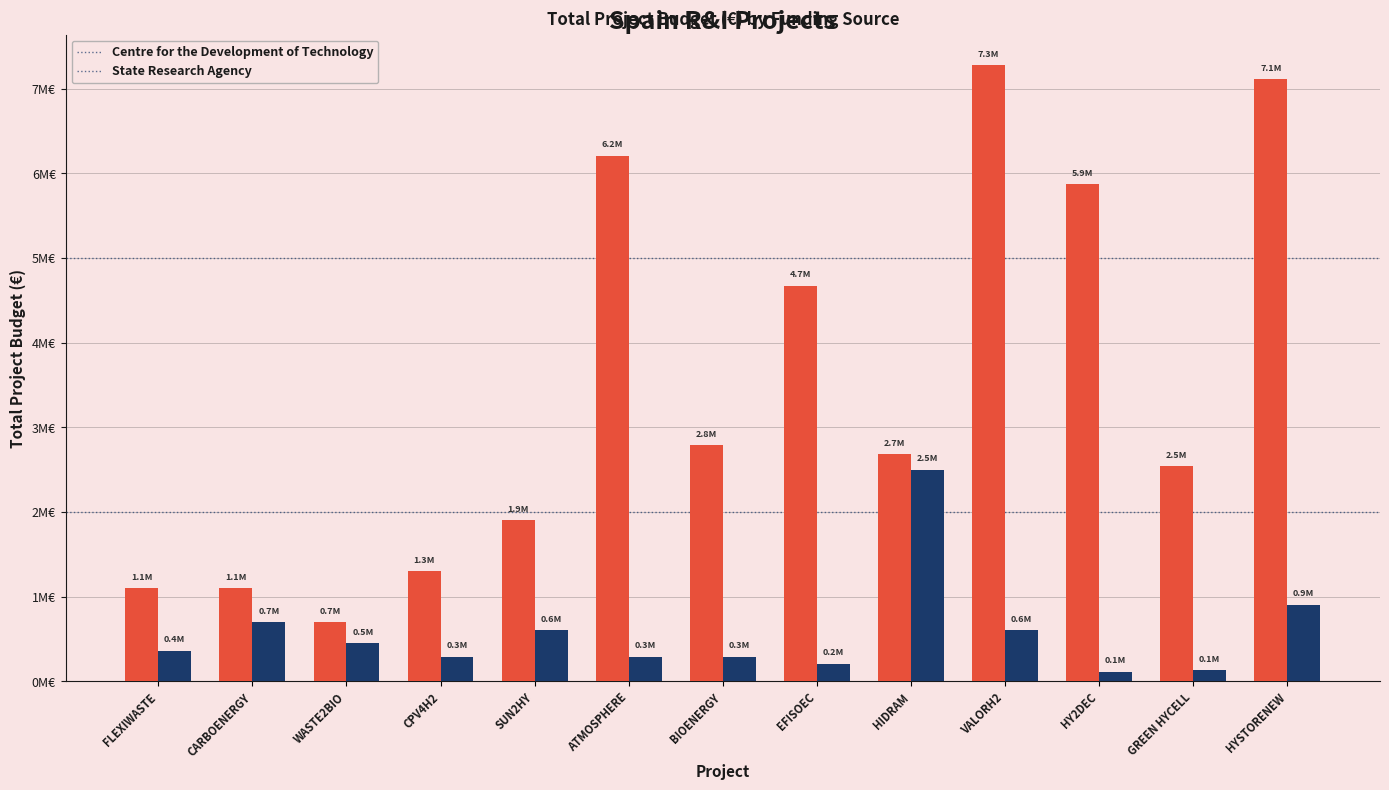

What are all the series names shown in the legend?

Centre for the Development of Technology, State Research Agency